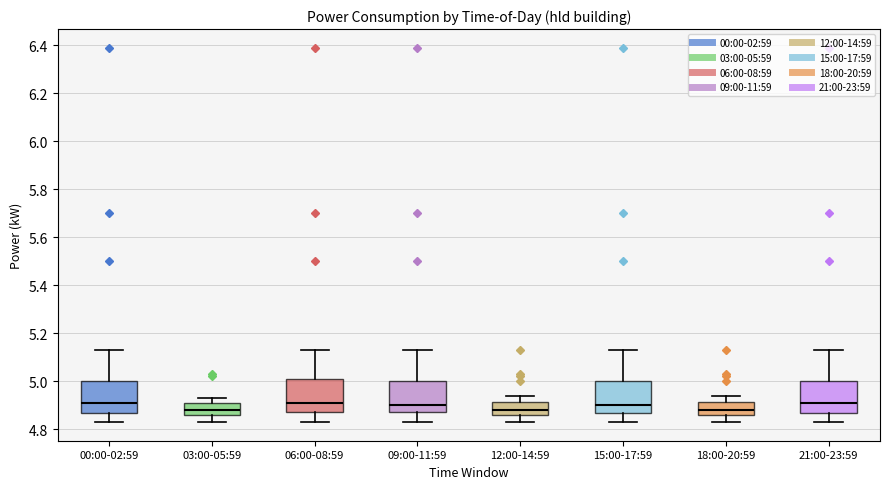

Reading left to right, read every box against the y-axis: the position of its median line, the range the box covers, and the ends of its whiskers. The values are not printed on the chart, so give them approximately, as read against the axis.

00:00-02:59: median 4.92, box 4.86 to 5.00, whiskers 4.84 to 5.14
03:00-05:59: median 4.88, box 4.86 to 4.92, whiskers 4.84 to 4.94
06:00-08:59: median 4.92, box 4.88 to 5.02, whiskers 4.84 to 5.14
09:00-11:59: median 4.90, box 4.88 to 5.00, whiskers 4.84 to 5.14
12:00-14:59: median 4.88, box 4.86 to 4.92, whiskers 4.84 to 4.94
15:00-17:59: median 4.90, box 4.86 to 5.00, whiskers 4.84 to 5.14
18:00-20:59: median 4.88, box 4.86 to 4.92, whiskers 4.84 to 4.94
21:00-23:59: median 4.92, box 4.86 to 5.00, whiskers 4.84 to 5.14